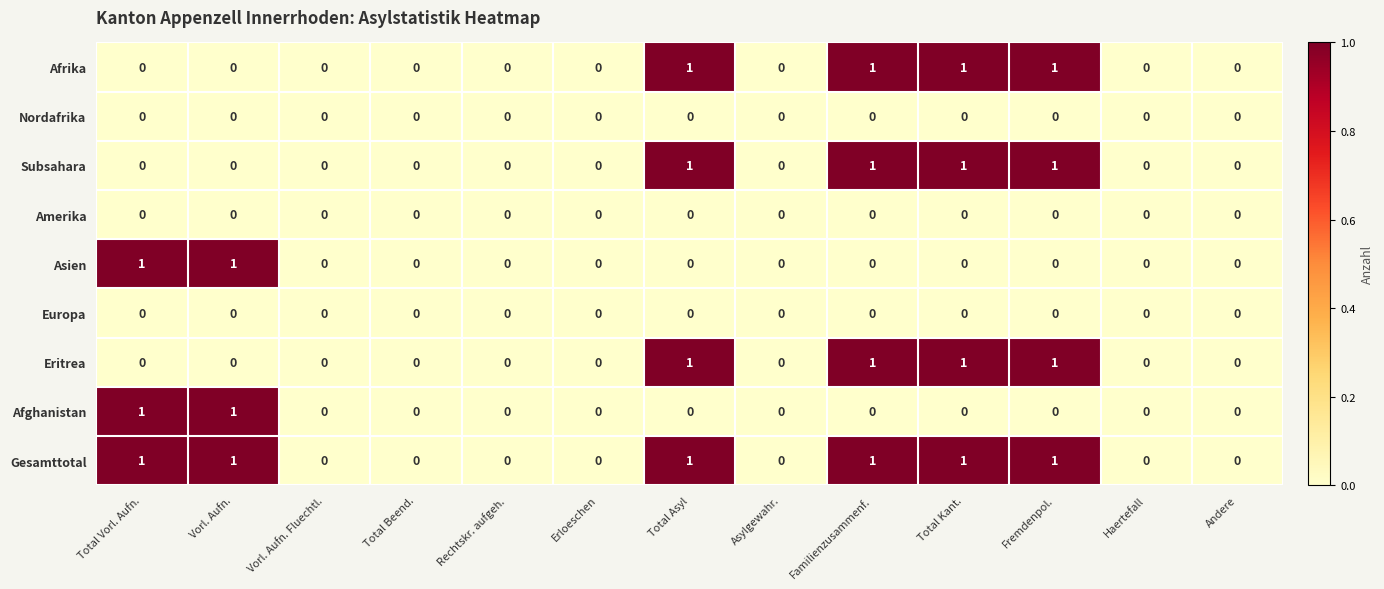

How many Eritrea values are between 0 and 1?

13